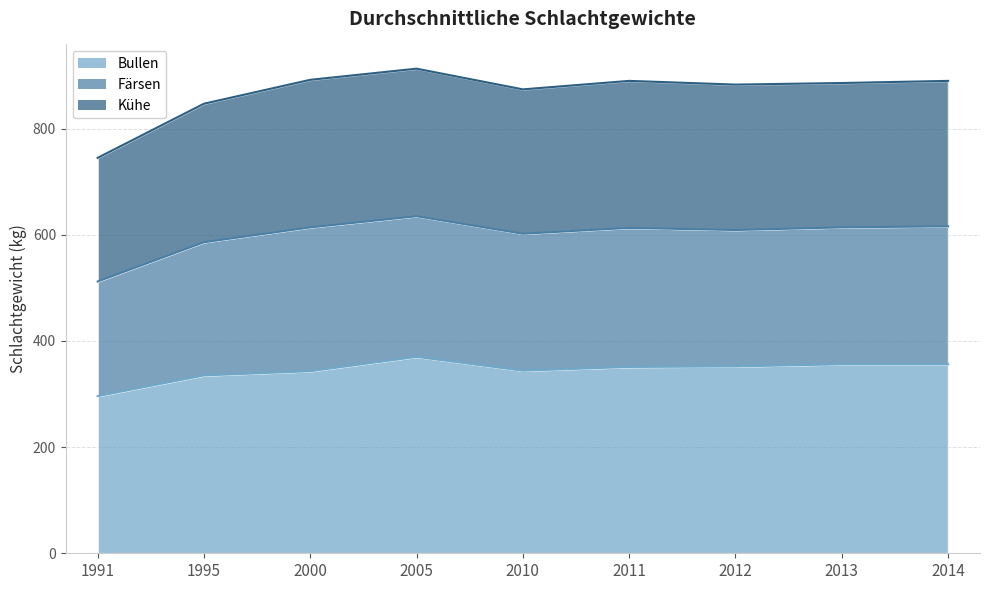

What is the value of the Bullen point at the 4th from the left?

370